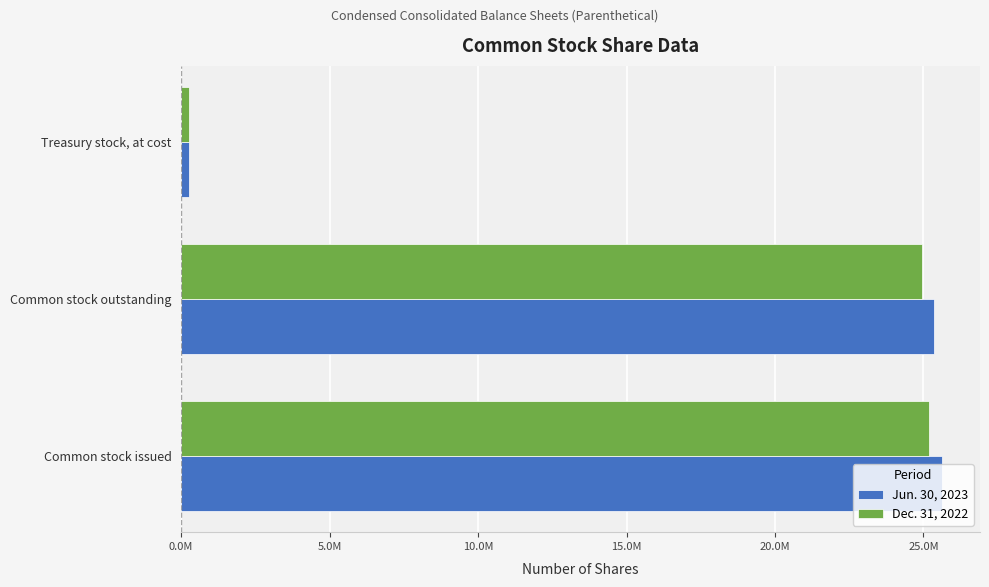

What are all the series names shown in the legend?

Jun. 30, 2023, Dec. 31, 2022